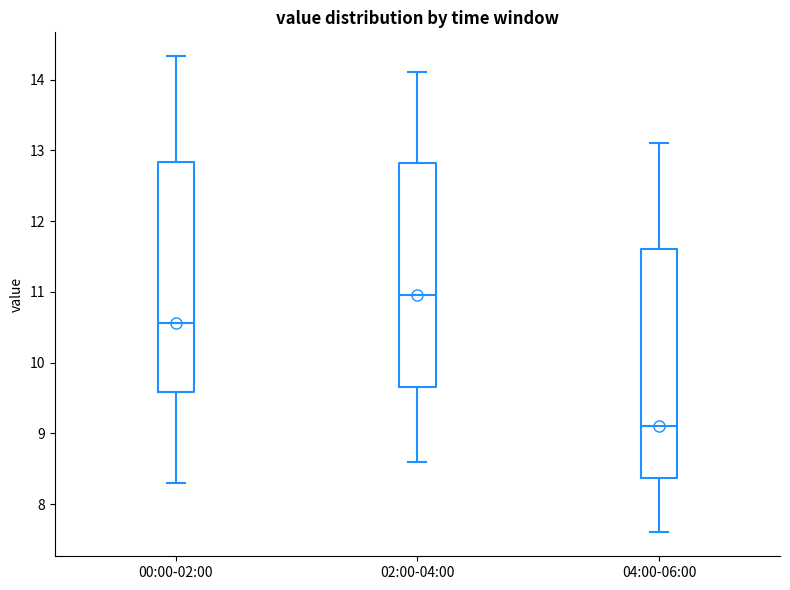

Where is the upper edge of the box for 02:00-04:00 on the y-axis? The values are not printed on the chart, so give them approximately, as read against the axis.

12.8